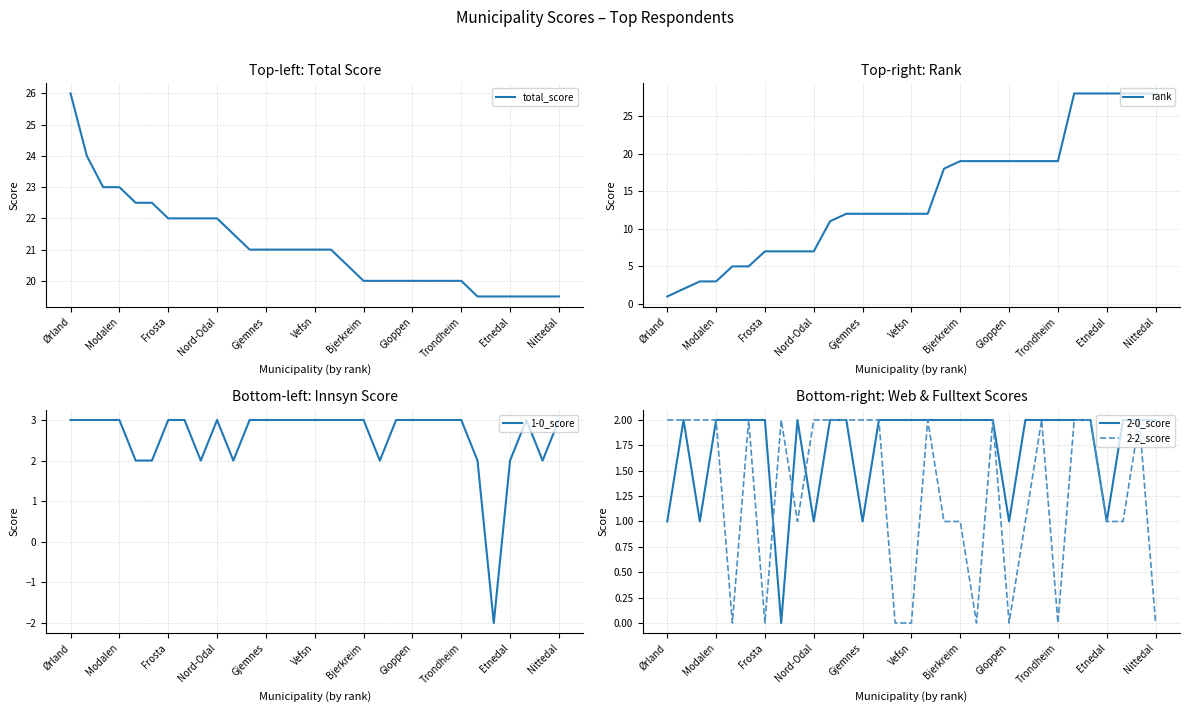

True or false: 2-2_score and rank cross at least once.

False